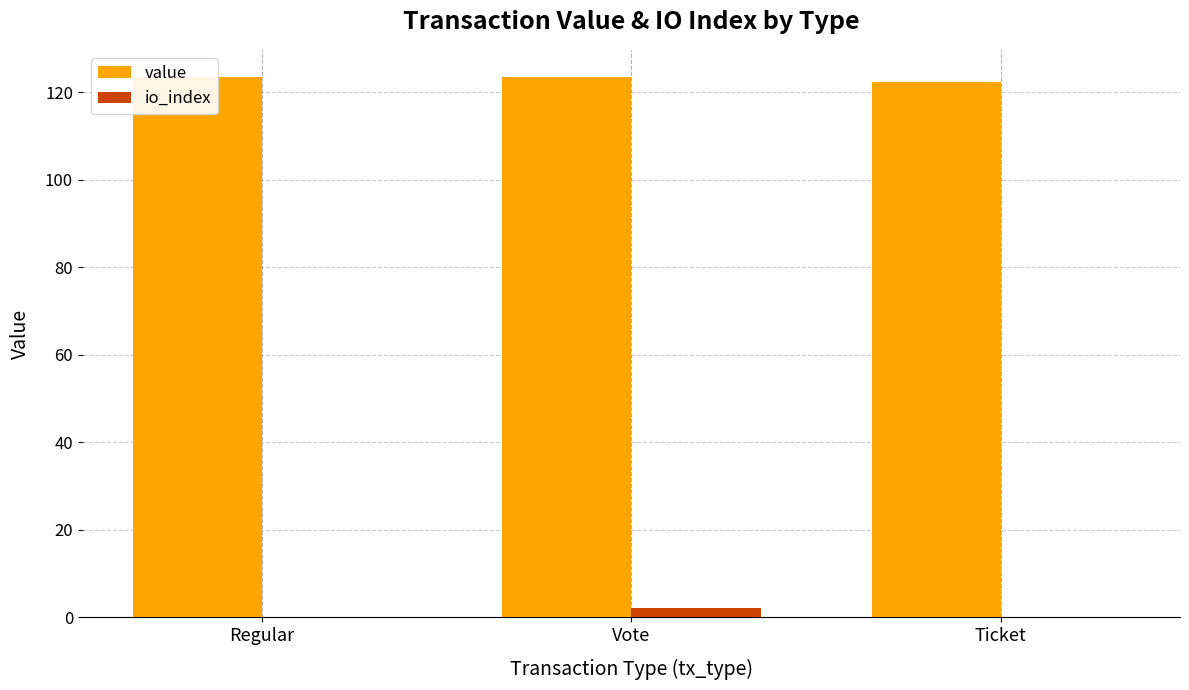

Which series changed the most between Vote and Ticket?

io_index